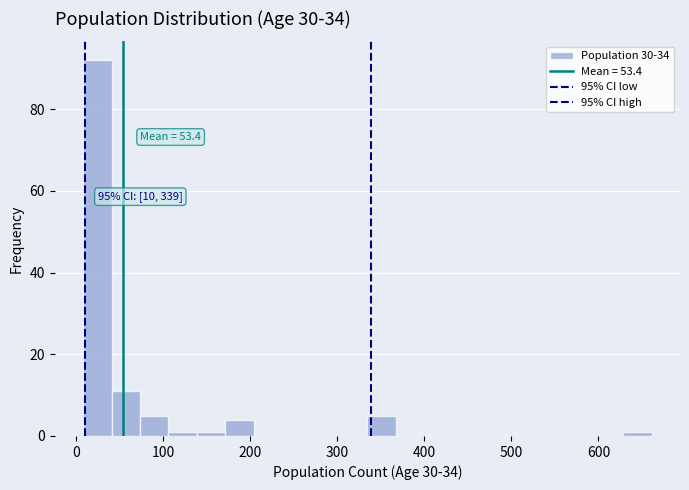

Around what value on the x-axis is the tallest bar? Give the approximate position of its centre, as read against the axis.

20